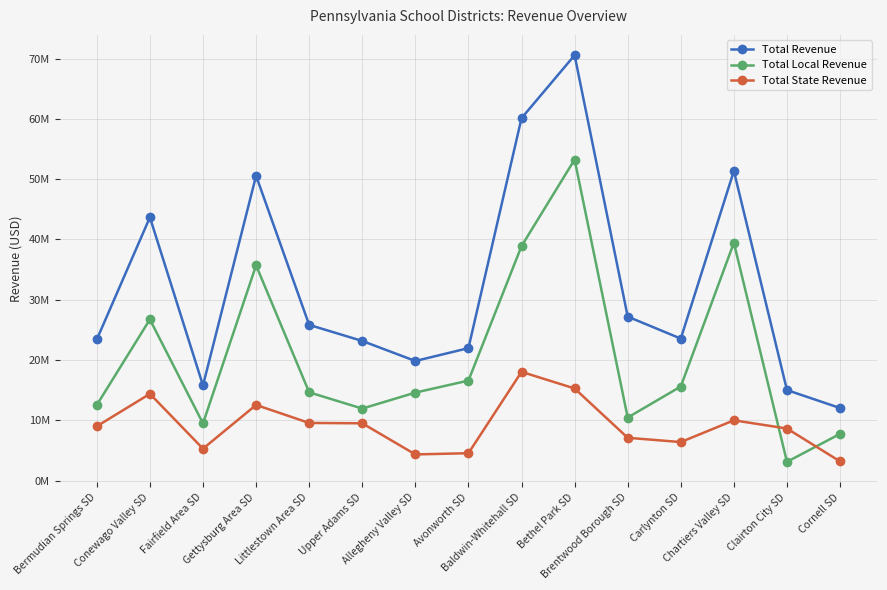

Is this an area chart (filled region under the line)?

No